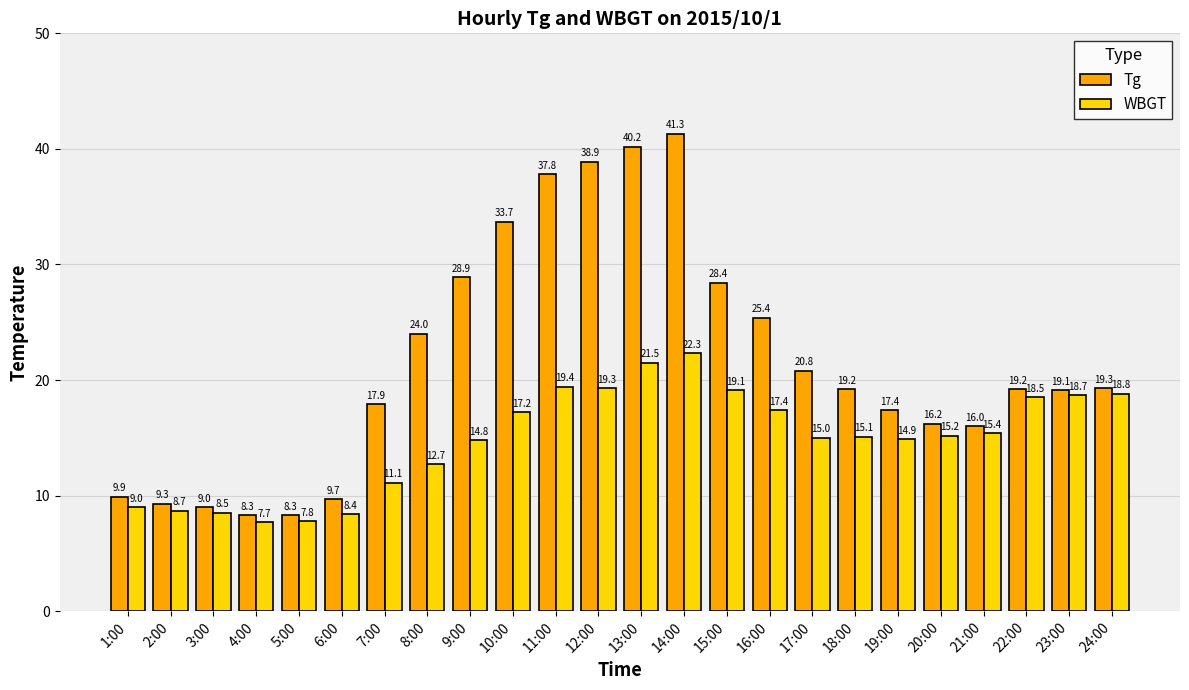

What is the highest value of the Tg series?

41.3